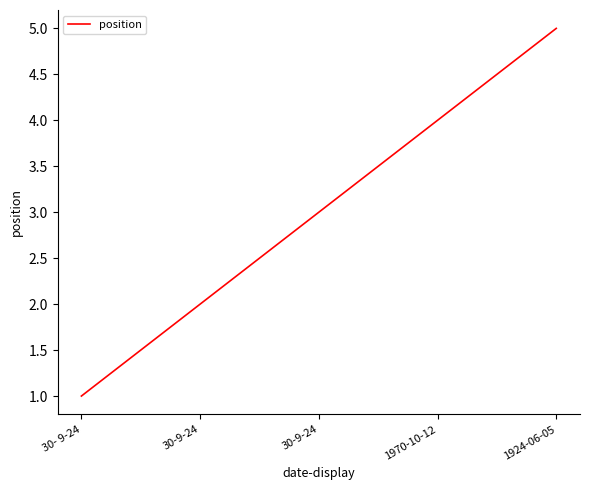

Which category has the highest value across all series?

1924-06-05